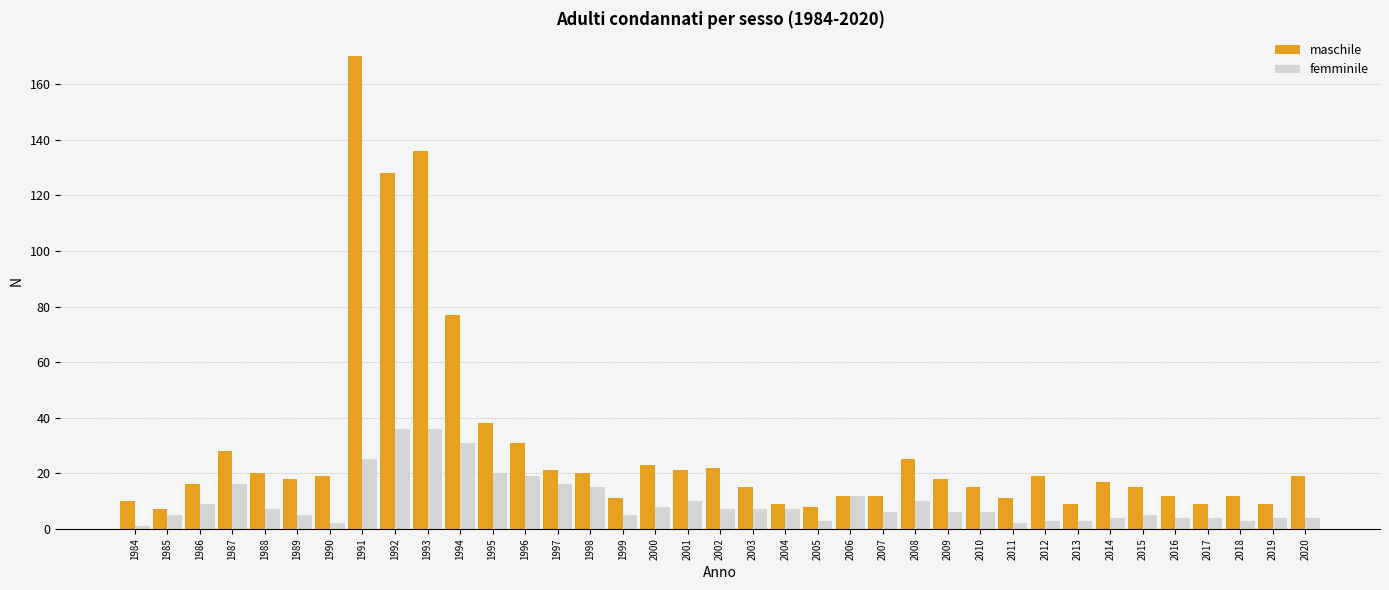

Reading right to left, what are all the values shown in this chart?

maschile: 2020=19	2019=9	2018=12	2017=9	2016=12	2015=15	2014=17	2013=9	2012=19	2011=11	2010=15	2009=18	2008=25	2007=12	2006=12	2005=8	2004=9	2003=15	2002=22	2001=21	2000=23	1999=11	1998=20	1997=21	1996=31	1995=38	1994=77	1993=136	1992=128	1991=170	1990=19	1989=18	1988=20	1987=28	1986=16	1985=7	1984=10
femminile: 2020=4	2019=4	2018=3	2017=4	2016=4	2015=5	2014=4	2013=3	2012=3	2011=2	2010=6	2009=6	2008=10	2007=6	2006=12	2005=3	2004=7	2003=7	2002=7	2001=10	2000=8	1999=5	1998=15	1997=16	1996=19	1995=20	1994=31	1993=36	1992=36	1991=25	1990=2	1989=5	1988=7	1987=16	1986=9	1985=5	1984=1